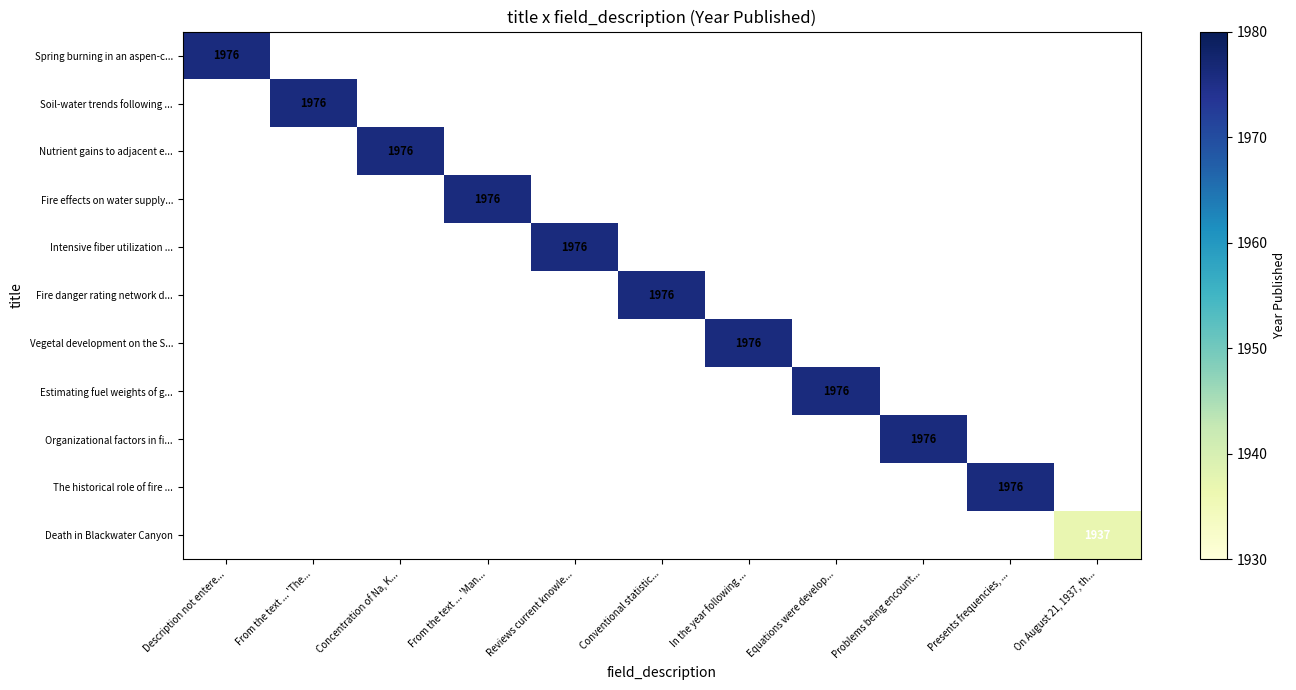

The Vegetal development on the S... series shows 741 at In the year following .... True or false?

False